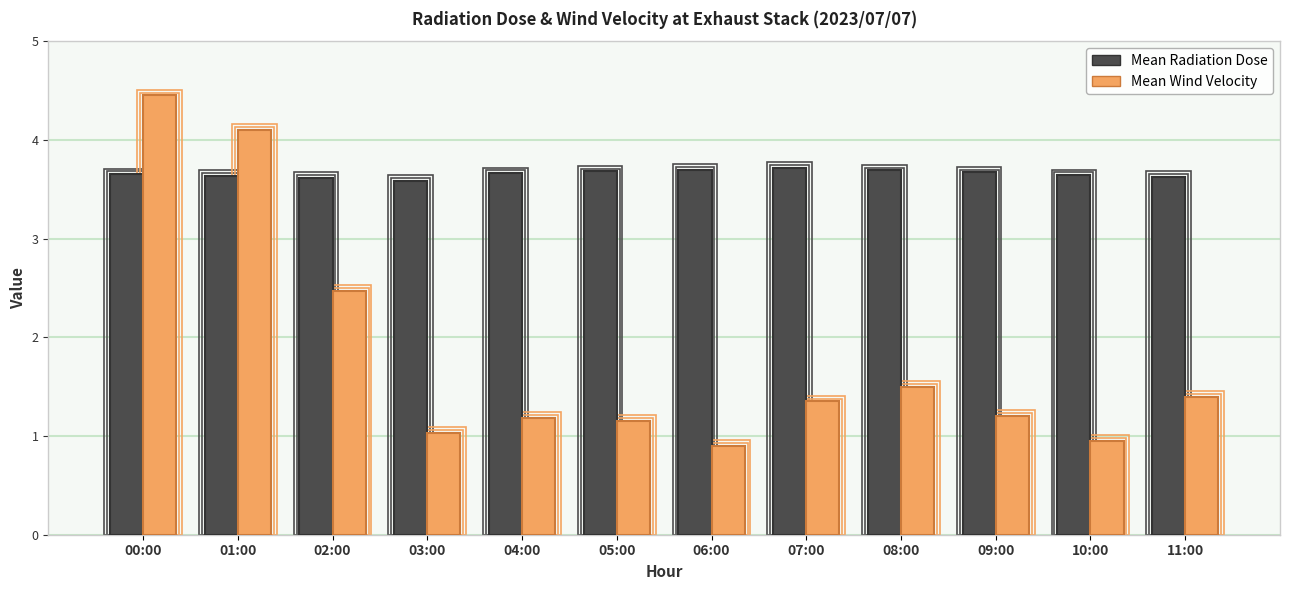

The Mean Wind Velocity series shows 1.2 at 04:00. True or false?

True